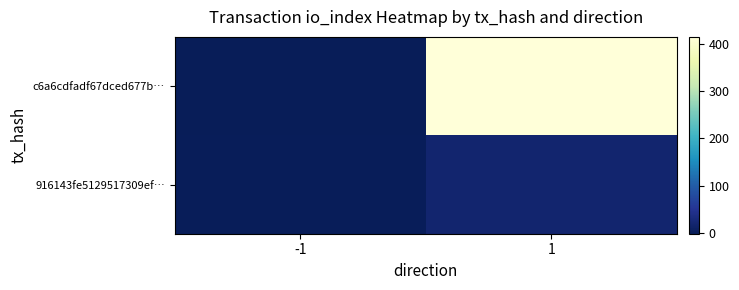

Between -1 and 1, which series saw the biggest shift?

c6a6cdfadf67dced677b…